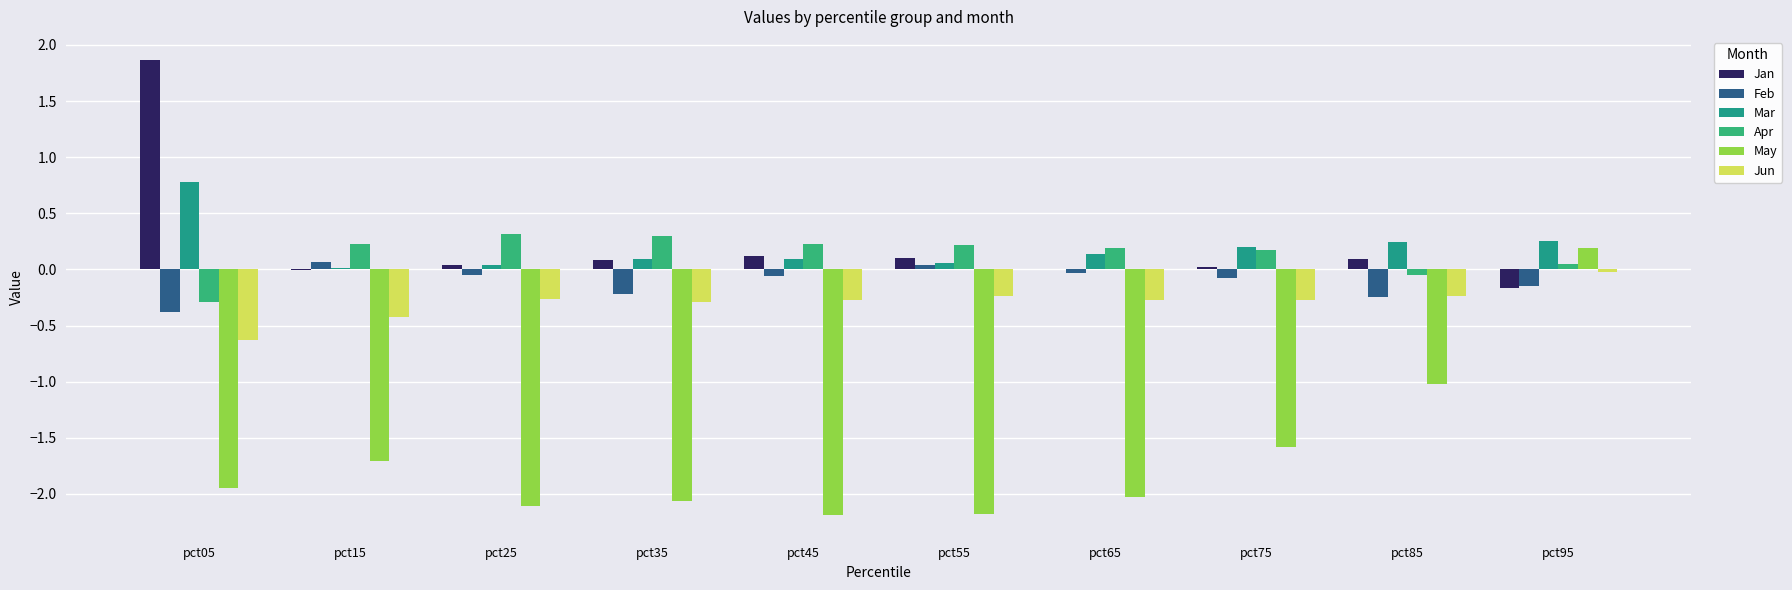

The value of Feb at pct55 is 0.0. True or false?

True